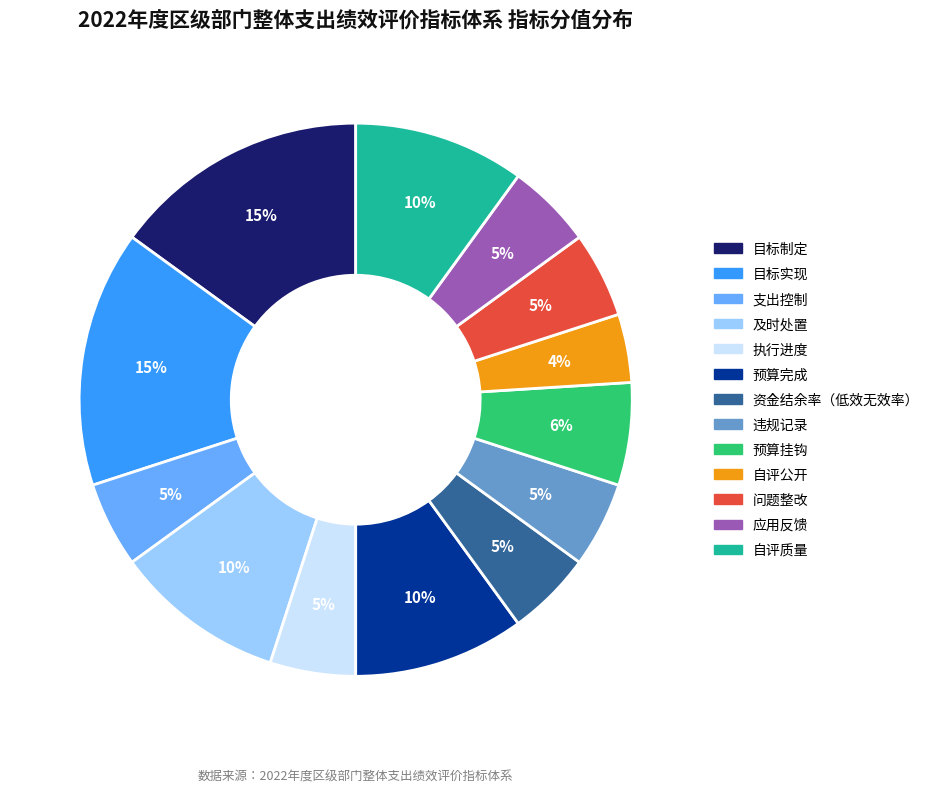

The 目标制定 slice represents 9% of the pie. True or false?

False